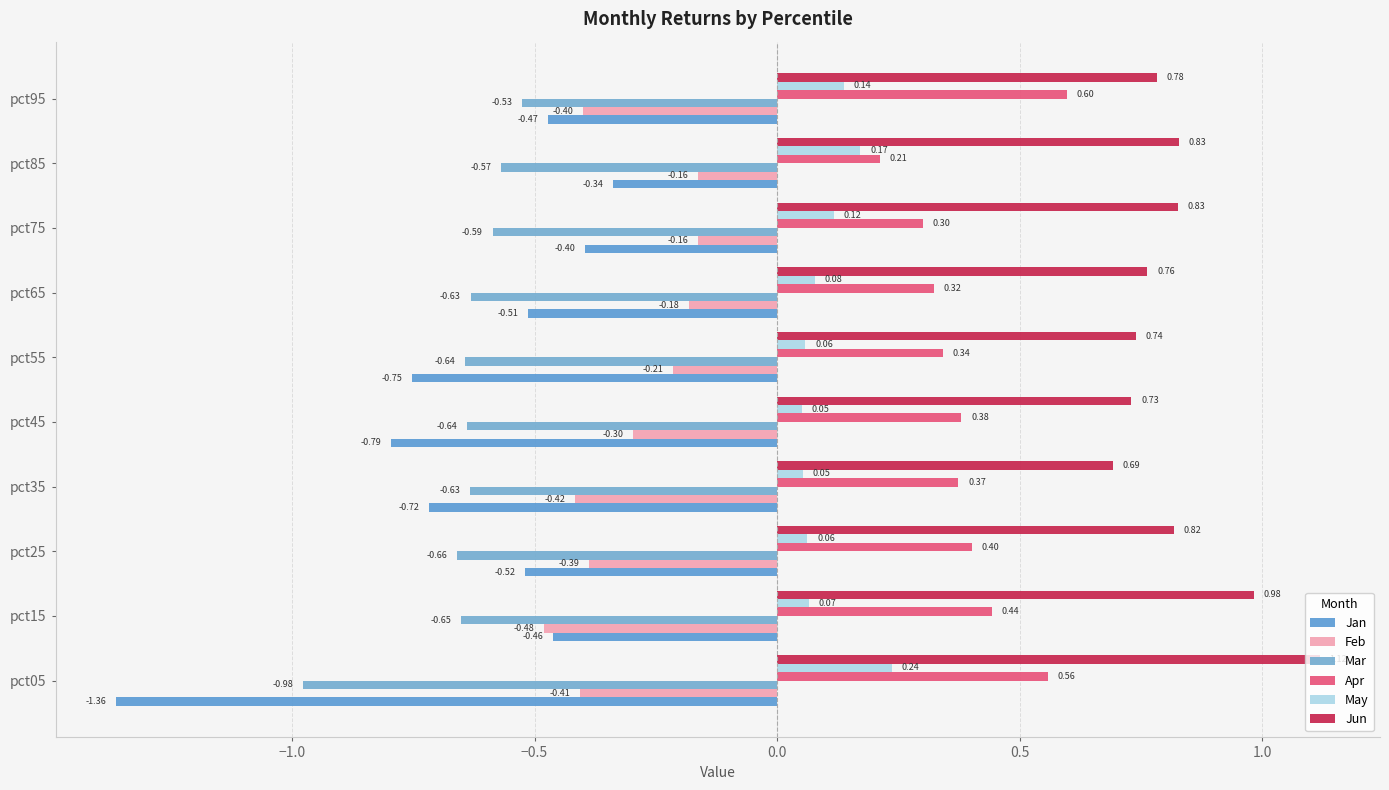

Which category has the highest value across all series?

pct05